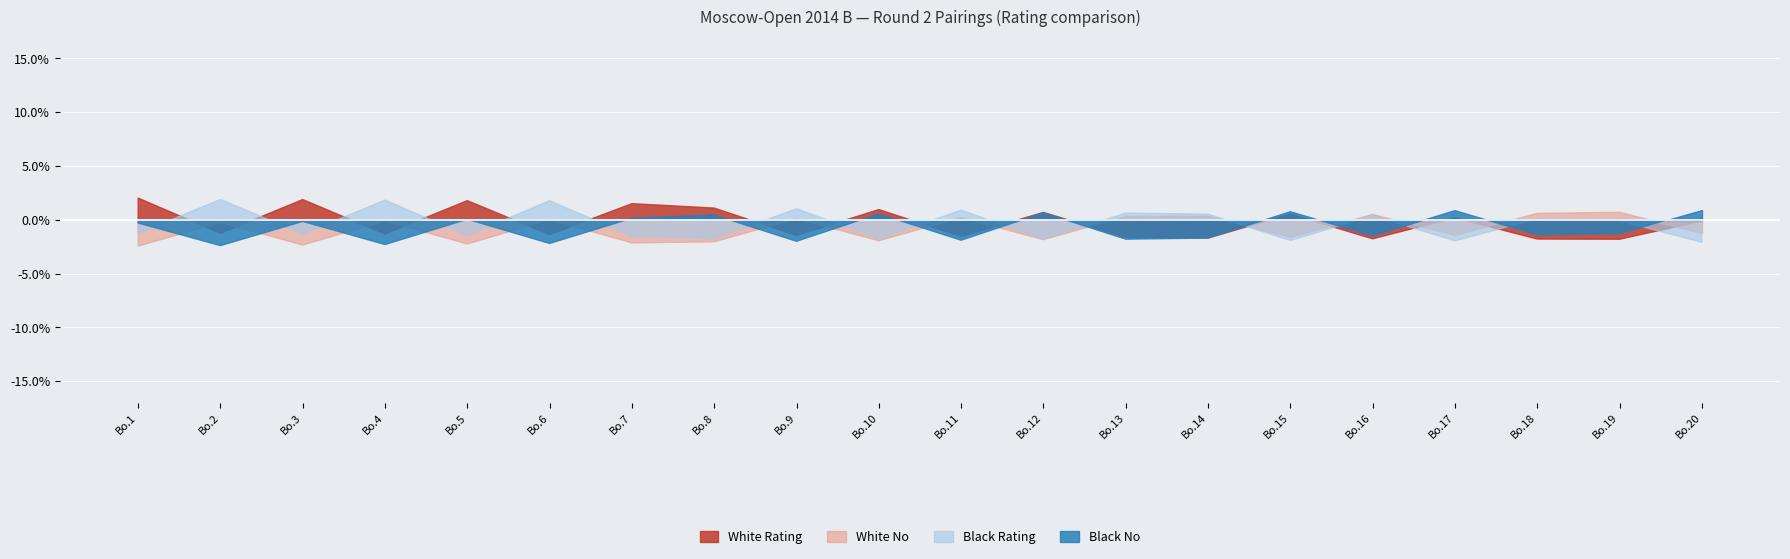

Count the number of categories in the chart.

20